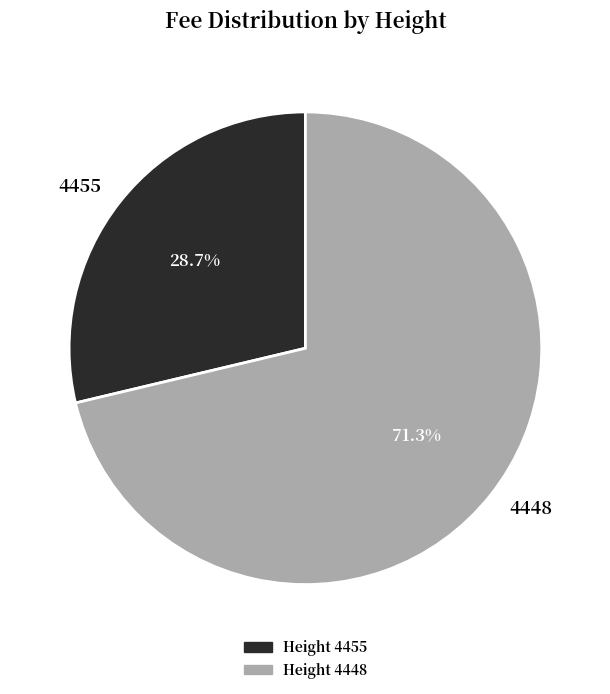

Between 4448 and 4455, which is larger?

4448